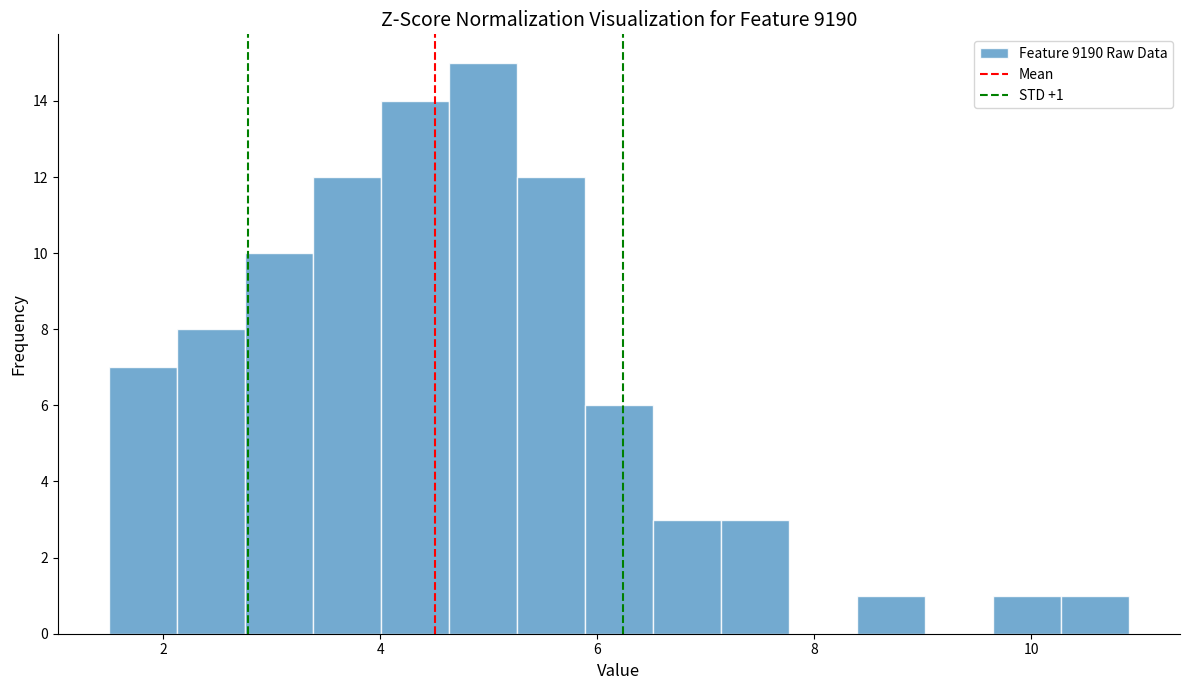

Around what value on the x-axis is the tallest bar? Give the approximate position of its centre, as read against the axis.

5.0